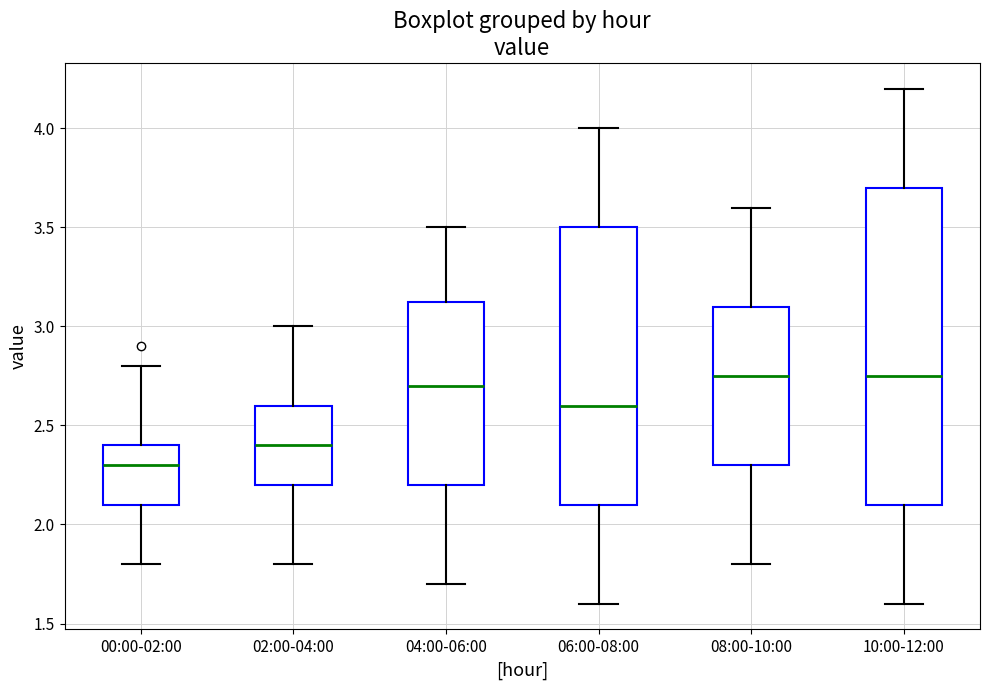

Where is the upper edge of the box for 08:00-10:00 on the y-axis? The values are not printed on the chart, so give them approximately, as read against the axis.

3.10